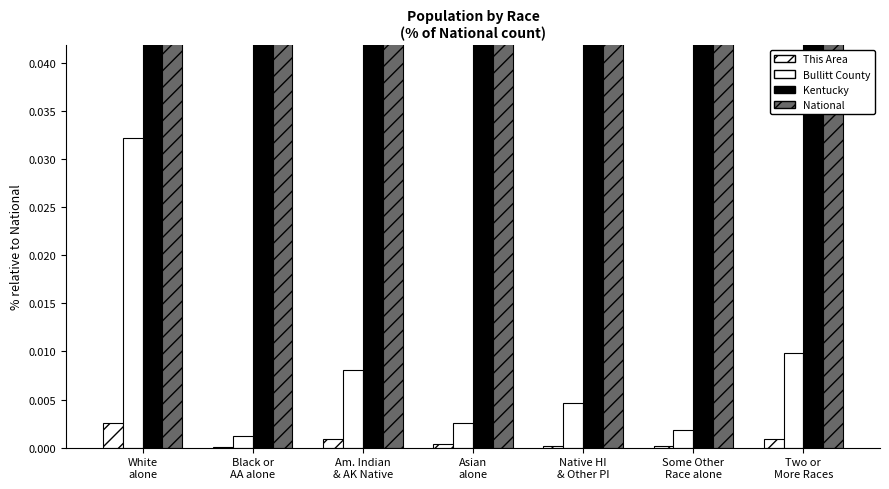

List the labels in order of National value, smallest first.

White
alone, Black or
AA alone, Am. Indian
& AK Native, Asian
alone, Native HI
& Other PI, Some Other
Race alone, Two or
More Races